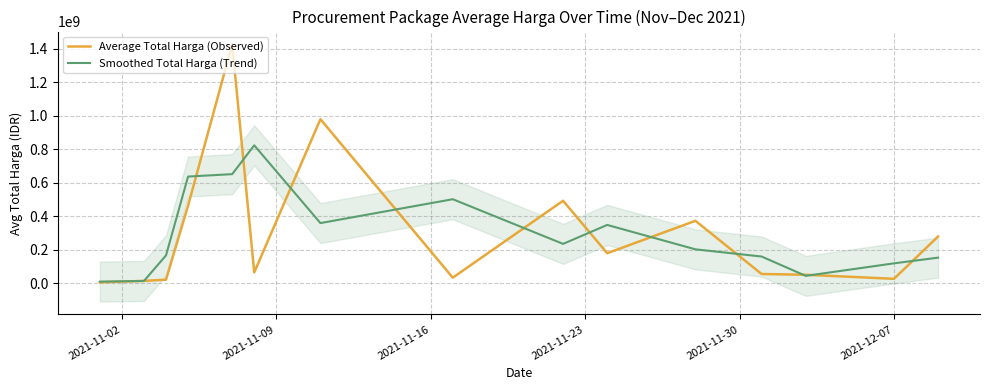

Reading left to right, transcribe all the data shown in this chart.

Average Total Harga (Observed): 6393750.0	15076658.8	22339691.7	464002100.0	1425867900.0	65824800.0	979654413.3	34292000.0	493000000.0	180211400.0	373404000.0	56152800.0	51601000.0	27412000.0	279985500.0
Smoothed Total Harga (Trend): 10735204.4	14603366.8	167139483.5	637403230.6	651898266.7	823782371.1	359923737.8	502315471.1	235834466.7	348871800.0	203256066.7	160385933.3	45055266.7	119666166.7	153698750.0